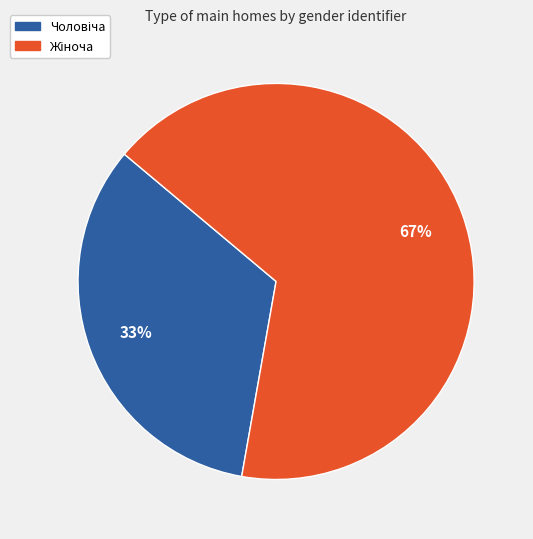

Is there a majority slice in this chart?

Yes